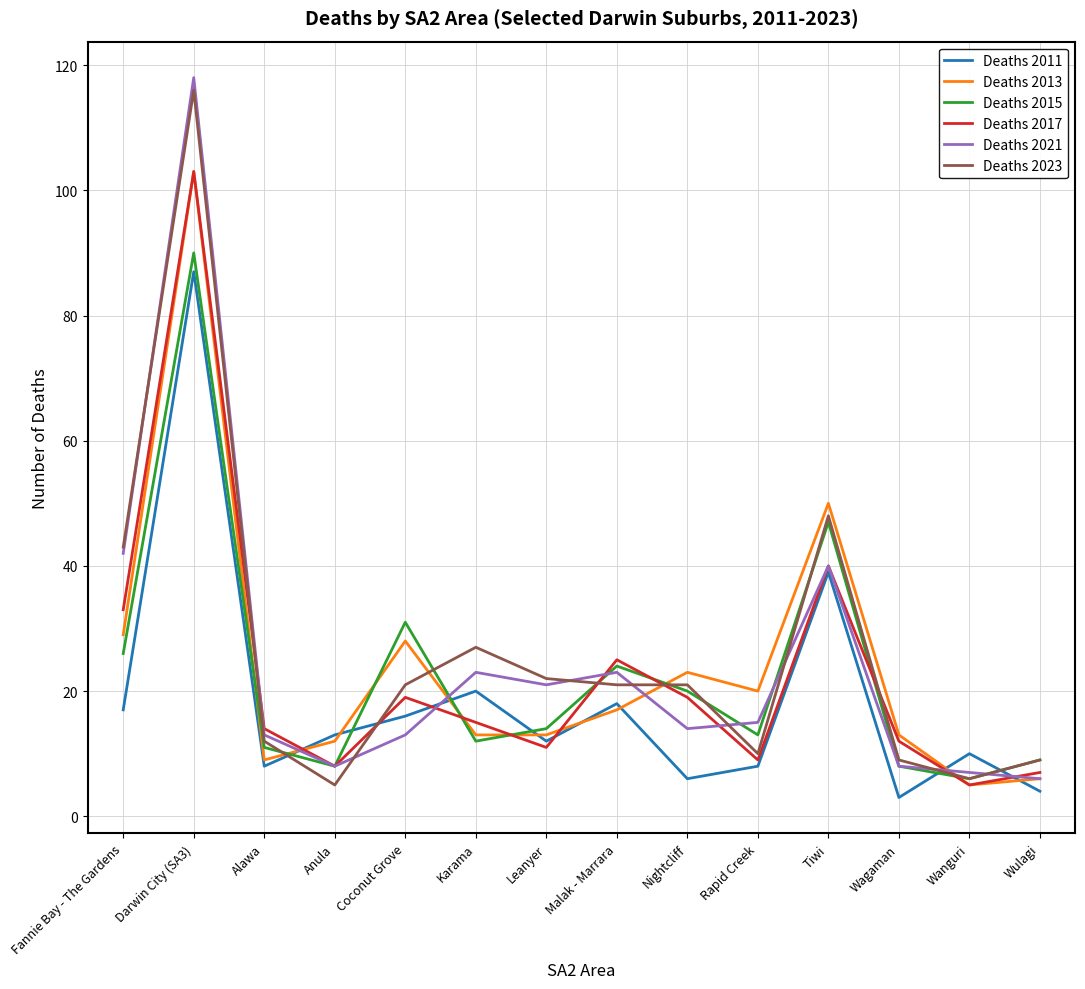

What position from the left is Wagaman?

12